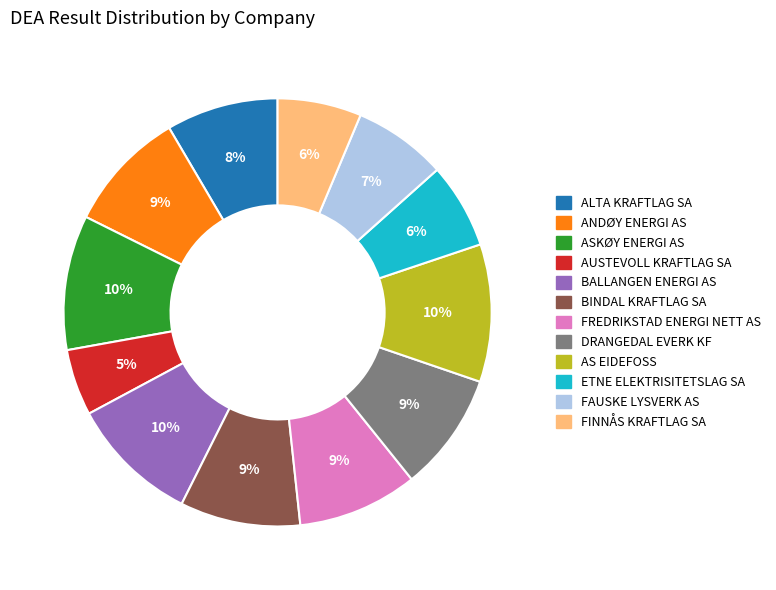

Is it true that ALTA KRAFTLAG SA is 8% of the pie?

True